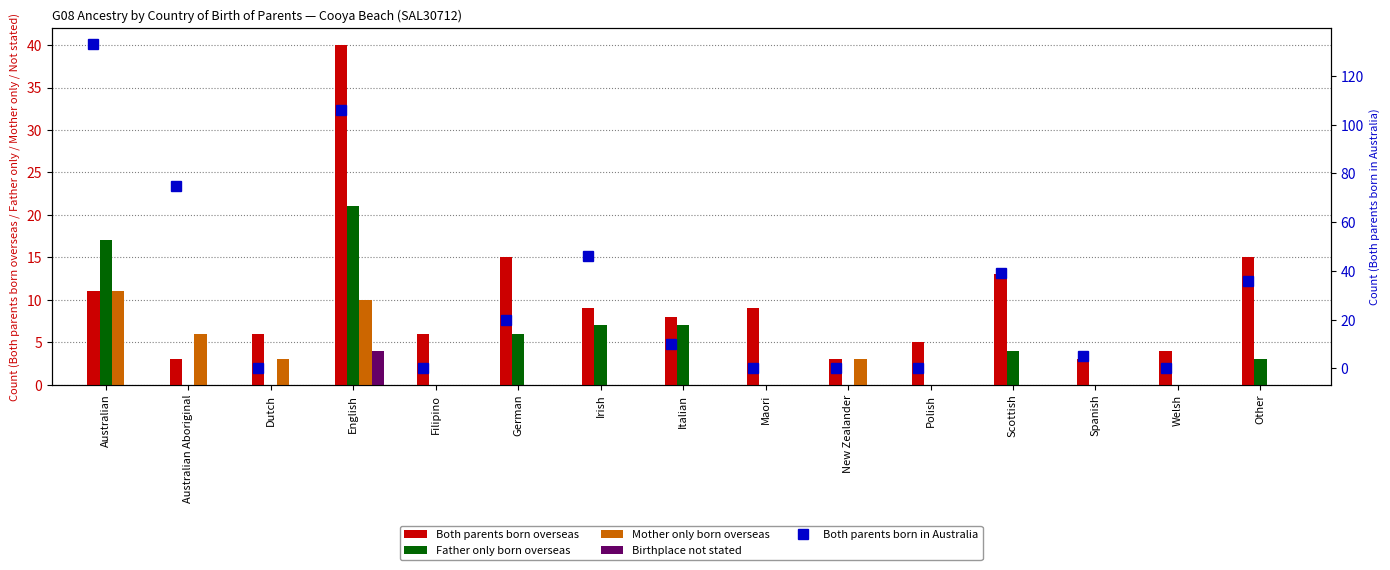

Rank the categories by Mother only born overseas value from highest to lowest.

Australian, English, Australian Aboriginal, Dutch, New Zealander, Filipino, German, Irish, Italian, Maori, Polish, Scottish, Spanish, Welsh, Other